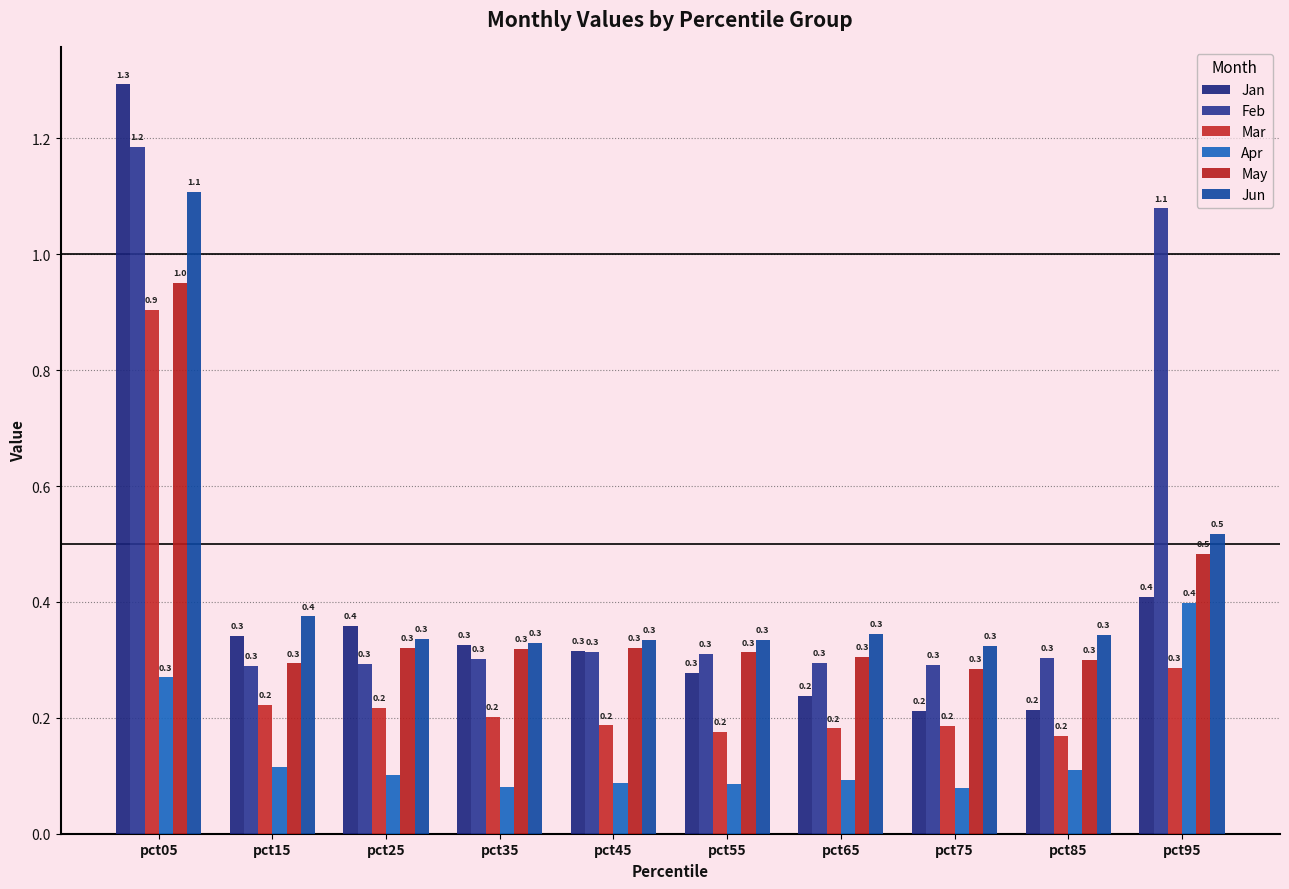

Does the chart contain stacked bars?

No